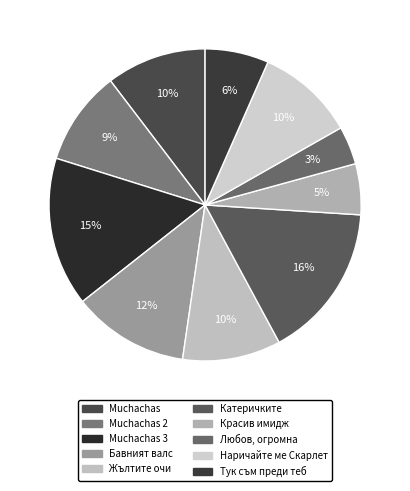

Combined, do Тук съм преди теб and Muchachas 3 account for over 50%?

No